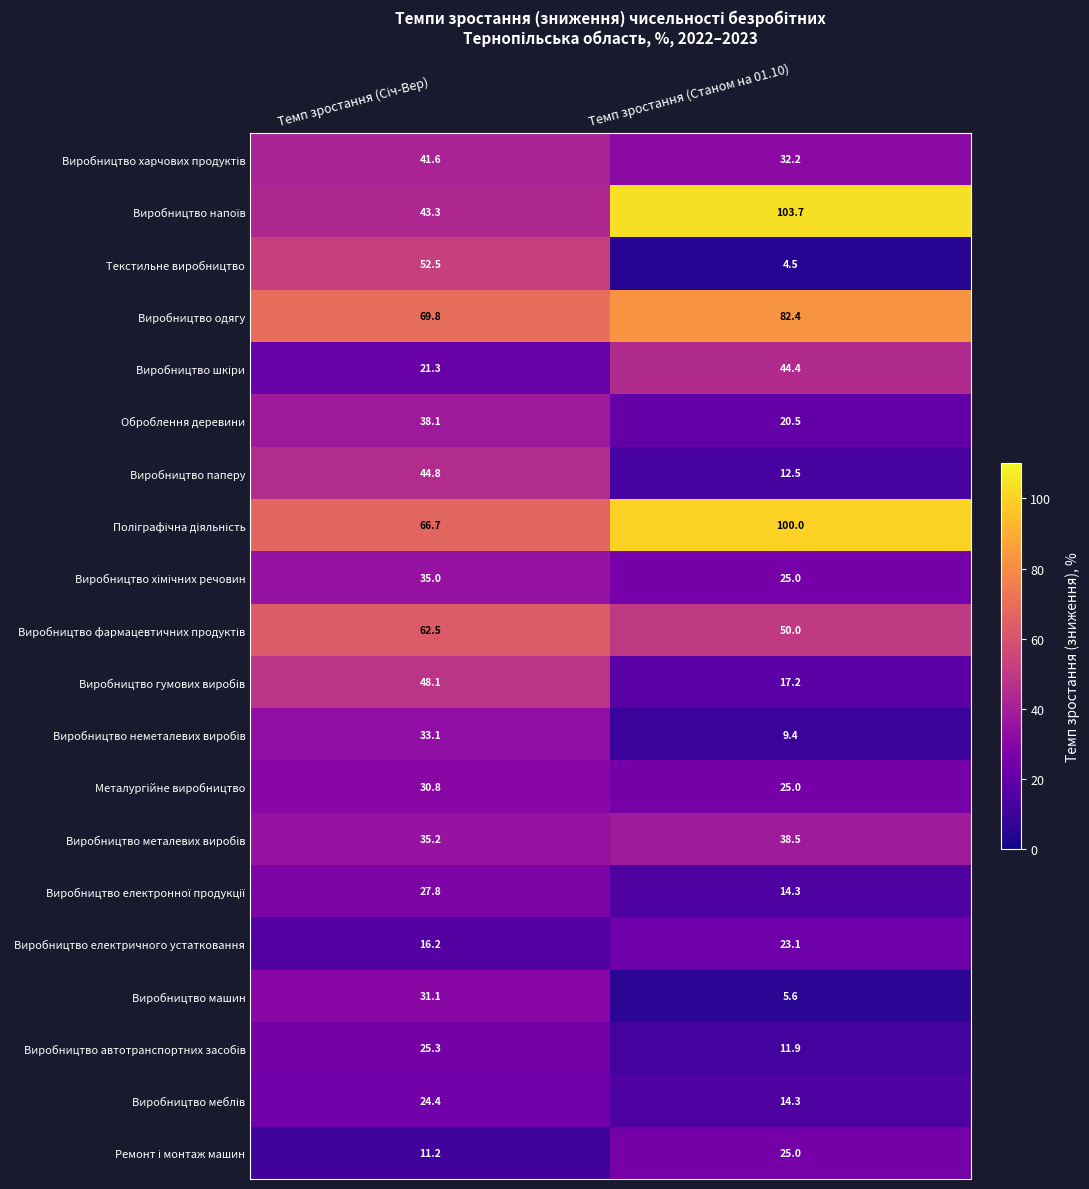

Where is Виробництво паперу nearest to the value 28?

Темп зростання (Станом на 01.10)